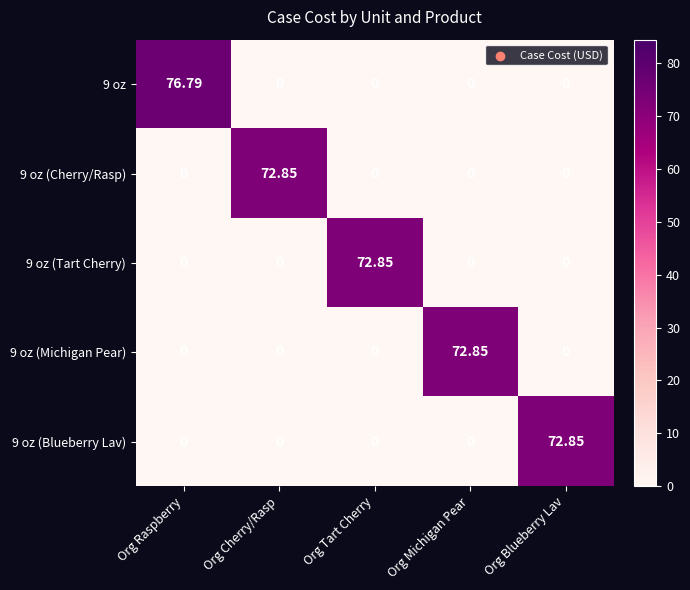

At which label does 9 oz (Tart Cherry) reach its peak?

Org Tart Cherry